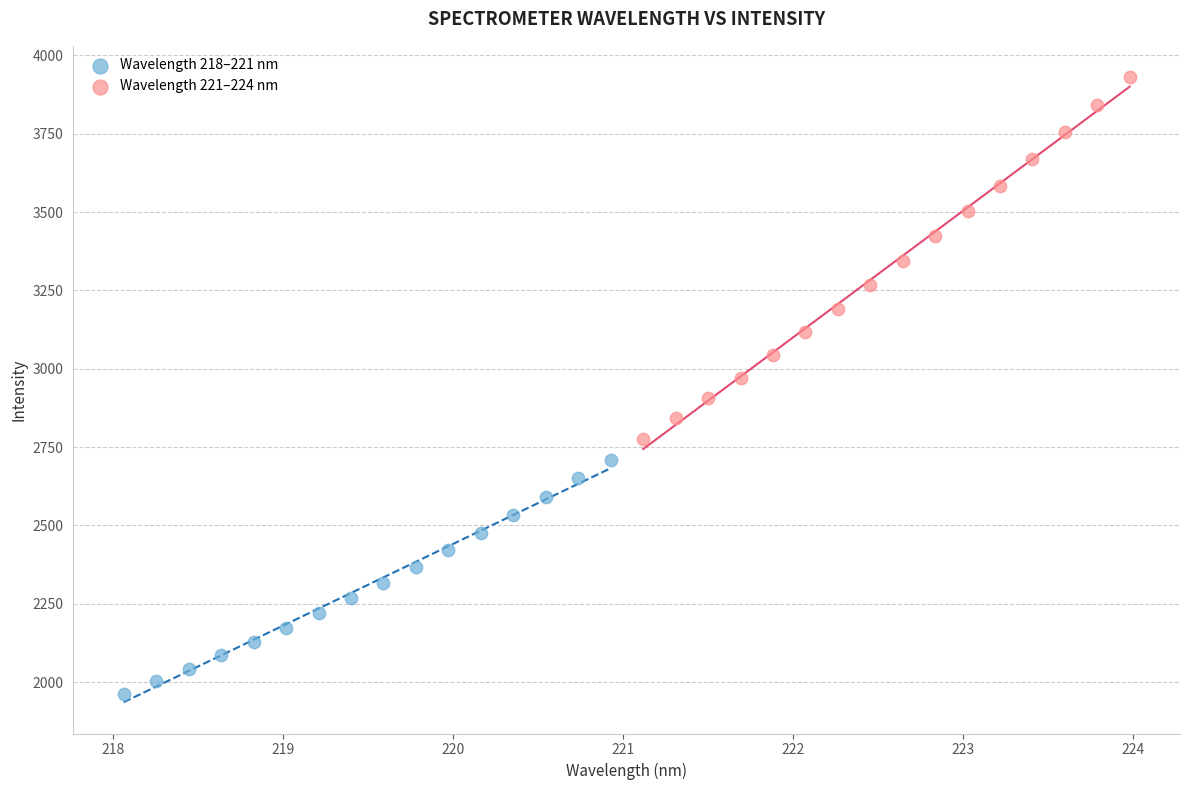

Which series contains the lowest Y value?

Wavelength 218–221 nm